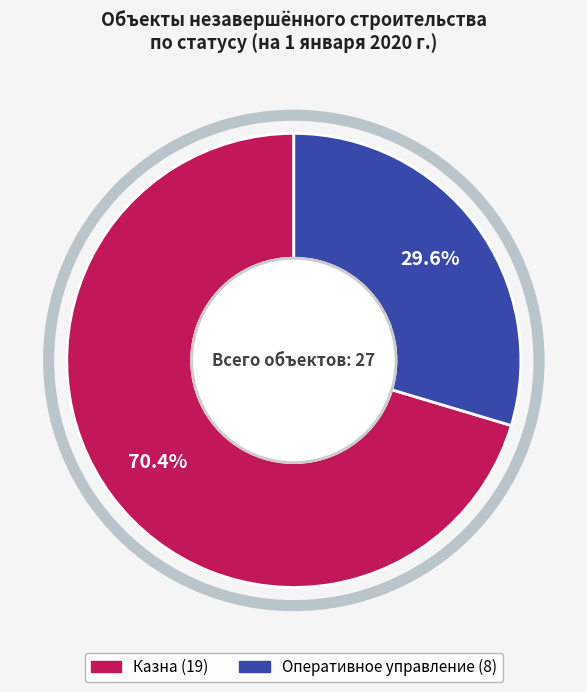

The Казна slice represents 70% of the pie. True or false?

True